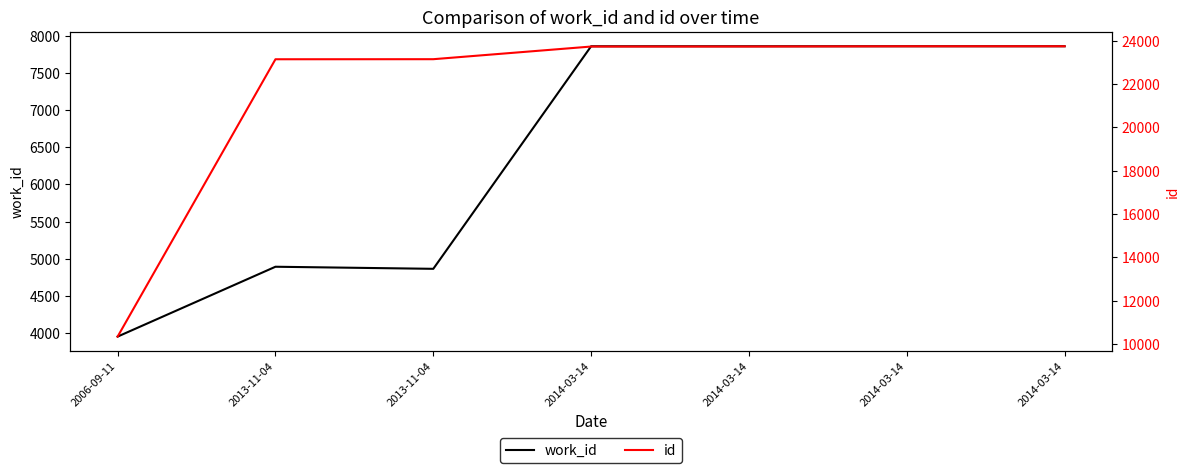

What is the value of the work_id point at the 5th from the left?

7856